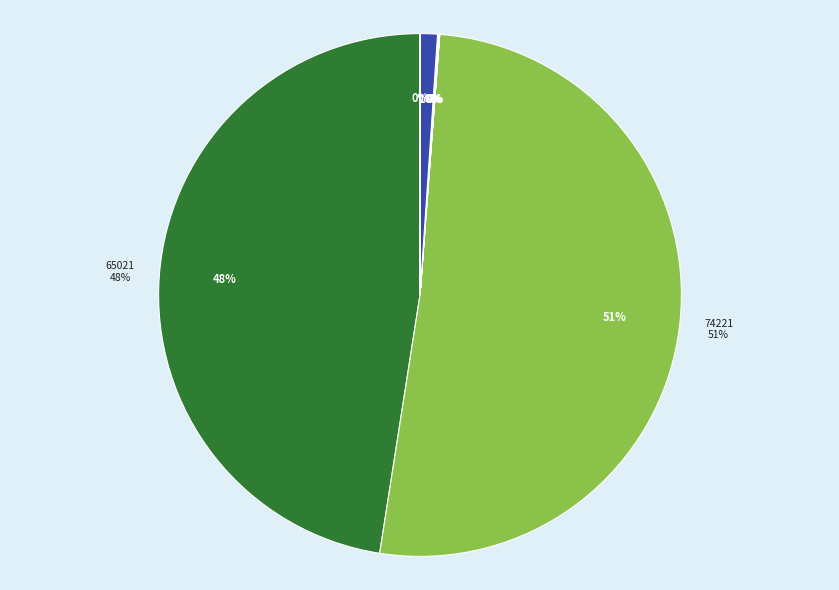

Rank the categories by value from lowest to highest.

74321, 74721, 74921, 74521, 74421, 74621, 74821, 65021, 74221